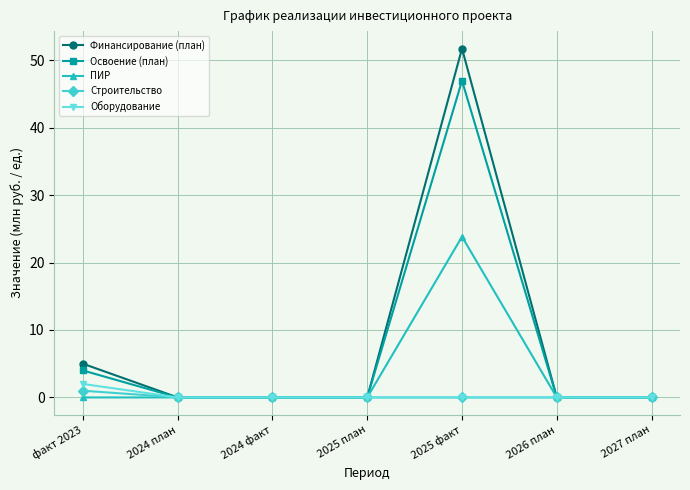

Reading left to right, extract all data points from this chart.

Финансирование (план): 5.0	0.0	0.0	0.0	51.7	0.0	0.0
Освоение (план): 4.0	0.0	0.0	0.0	47.0	0.0	0.0
ПИР: 0.0	0.0	0.0	0.0	23.8	0.0	0.0
Строительство: 1.0	0.0	0.0	0.0	0.0	0.0	0.0
Оборудование: 2.0	0.0	0.0	0.0	0.0	0.0	0.0